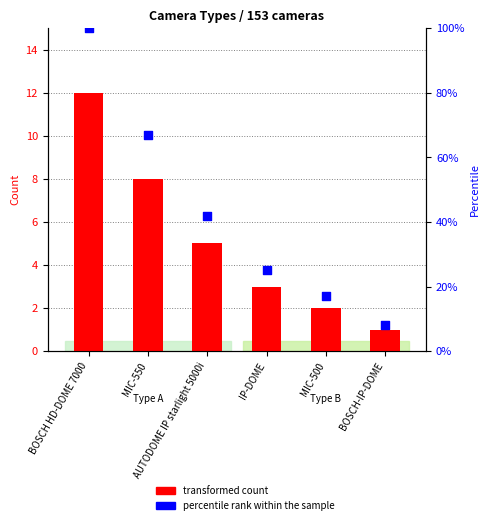

What is the total value across all series at BOSCH HD-DOME 7000?

112